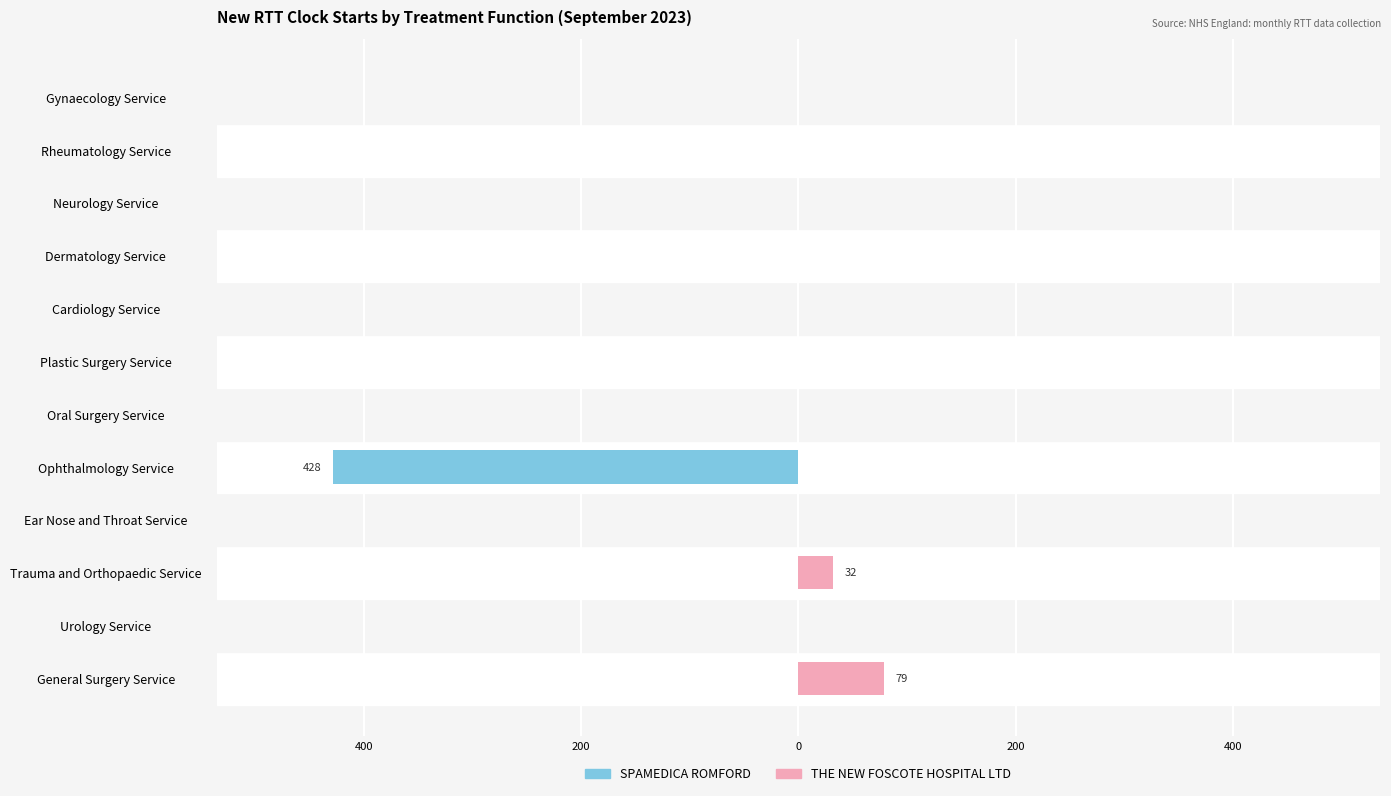

Does the chart contain any negative values?

Yes